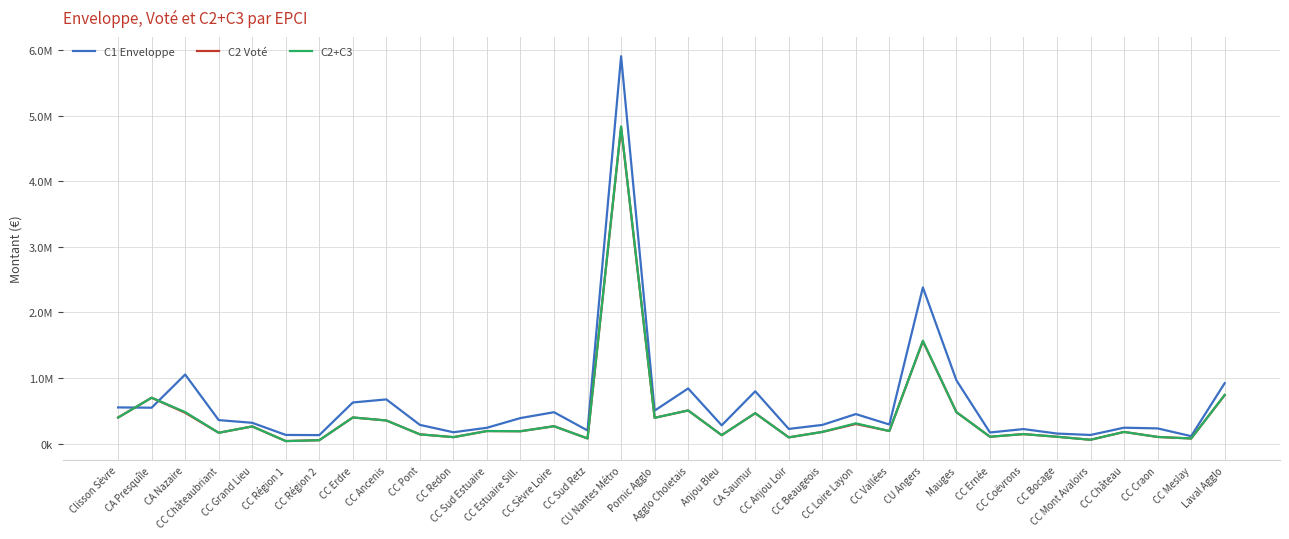

Reading right to left, extract all data points from this chart.

C1 Enveloppe: 919558.0	112234.0	230256.0	241152.0	130168.0	151772.0	219978.0	167882.0	963540.0	2379714.0	289744.0	448650.0	283312.0	222330.0	796232.0	277160.0	839030.0	501376.0	5905312.5	198408.9	477032.8	388102.7	240040.9	171511.8	283805.3	672446.2	625591.9	127860.9	130682.2	315663.8	356805.0	1051963.0	545829.0	550199.0
C2 Voté: 737000.0	76500.0	100000.0	176500.0	57000.0	103000.0	143500.0	103000.0	478000.0	1559500.0	190500.0	297500.0	176500.0	93500.0	462000.0	127500.0	504000.0	392000.0	4819000.0	77000.0	263500.0	187000.0	190000.0	97000.0	139500.0	351000.0	397000.0	50500.0	37000.0	260500.0	163500.0	469000.0	698000.0	396000.0
C2+C3: 740500.0	76500.0	100000.0	176500.0	57000.0	103000.0	143500.0	103000.0	478000.0	1566500.0	190500.0	307500.0	176500.0	93500.0	462000.0	127500.0	504000.0	392000.0	4835500.0	77000.0	263500.0	187000.0	190000.0	97000.0	139500.0	351000.0	397000.0	50500.0	37000.0	260500.0	163500.0	479000.0	698000.0	396000.0